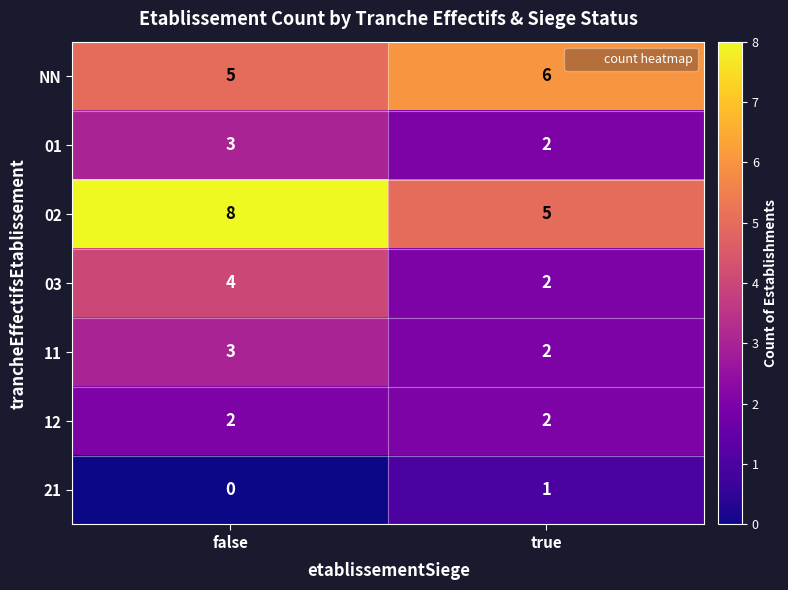

Rank the categories by 03 value from highest to lowest.

false, true